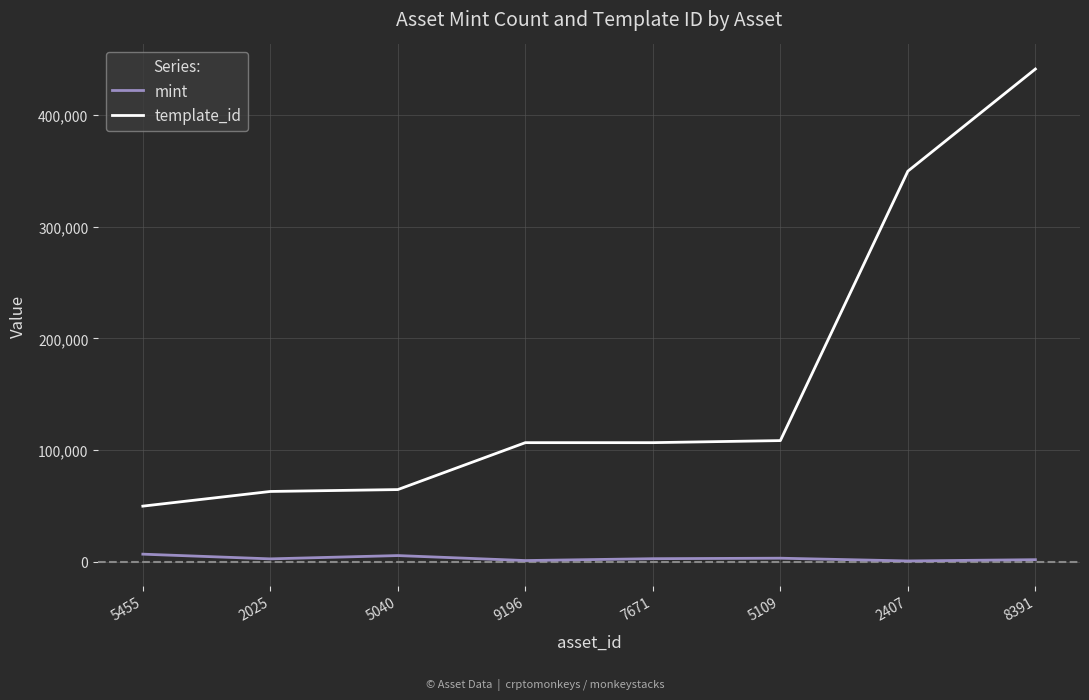

The value of template_id at 7671 is 106640. True or false?

True